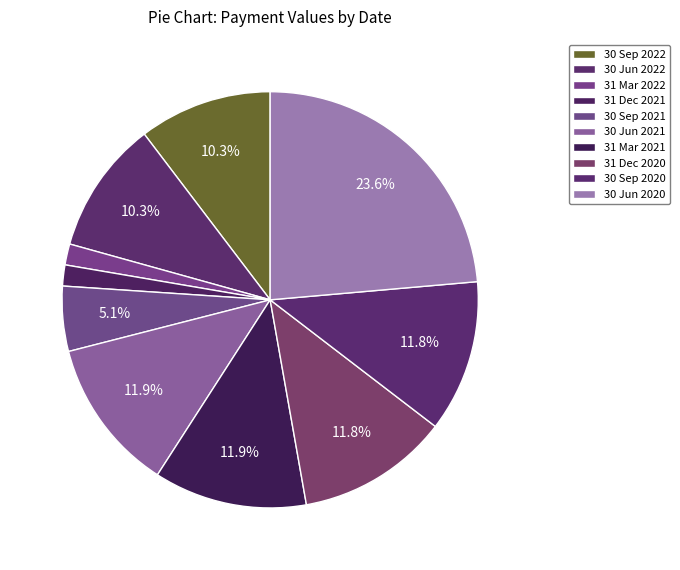

Count the number of slices in the pie.

10